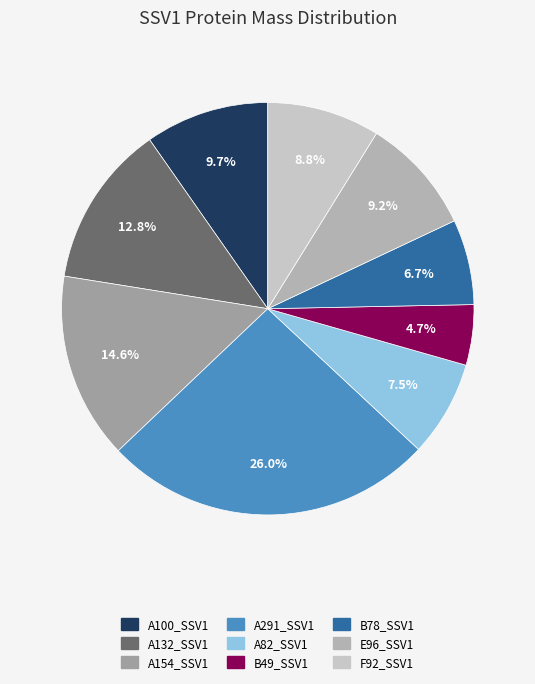

Count the number of slices in the pie.

9